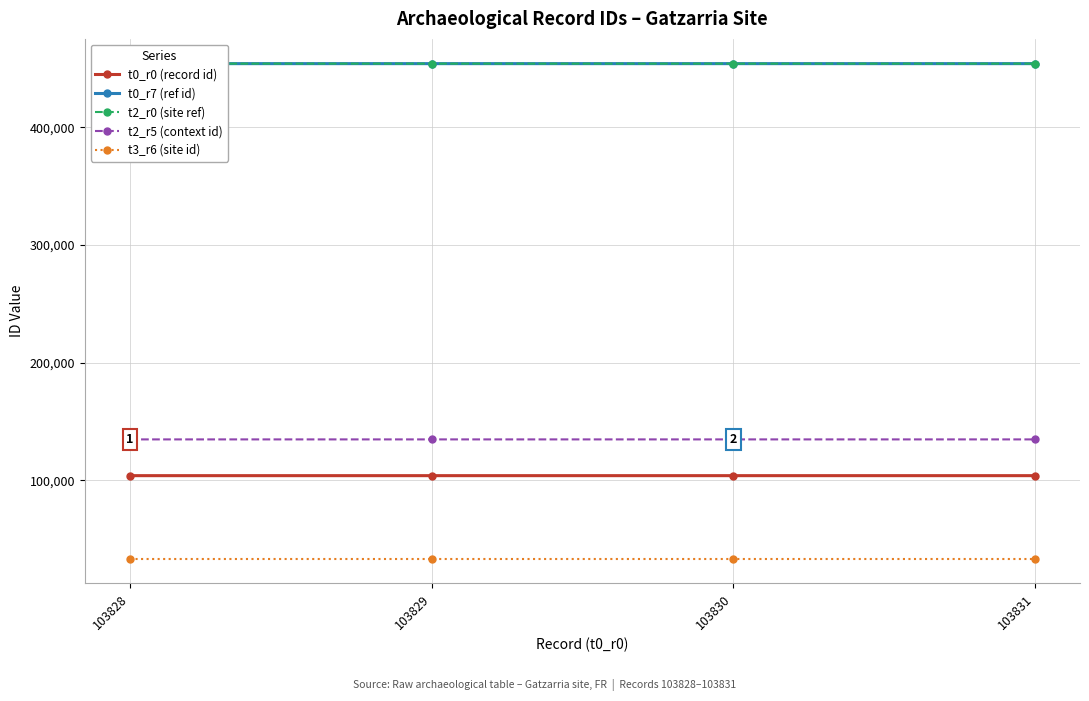

Reading right to left, transcribe all the data shown in this chart.

t0_r0 (record id): 103831=103831	103830=103830	103829=103829	103828=103828
t0_r7 (ref id): 103831=454021	103830=454020	103829=454019	103828=454018
t2_r0 (site ref): 103831=454021	103830=454020	103829=454019	103828=454018
t2_r5 (context id): 103831=134645	103830=134645	103829=134644	103828=134644
t3_r6 (site id): 103831=33395	103830=33395	103829=33395	103828=33395